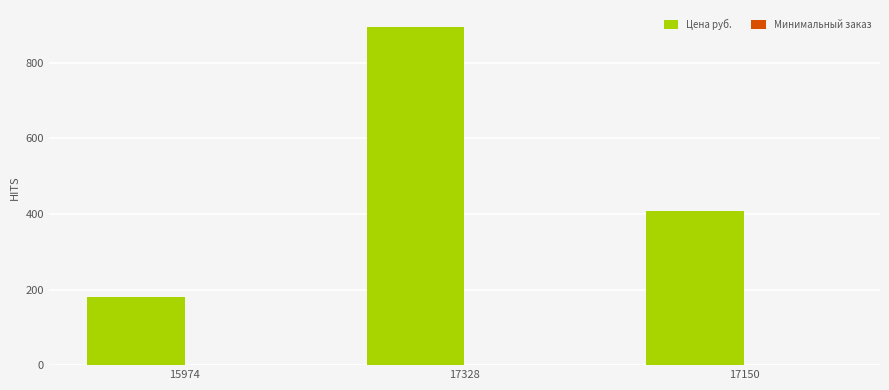

Which series has the largest total across all categories?

Цена руб.